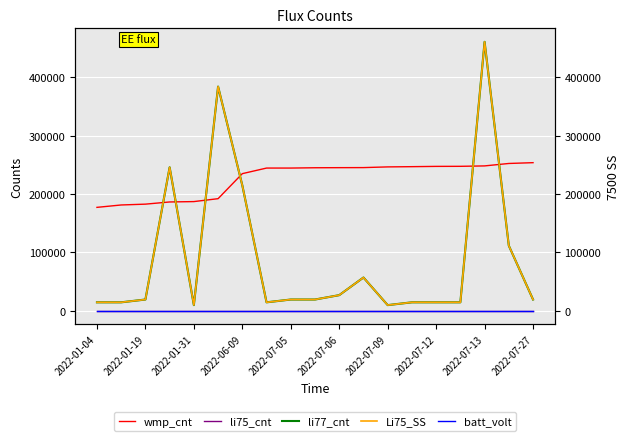

The value of li77_cnt at 2022-06-09 is 298013. True or false?

False